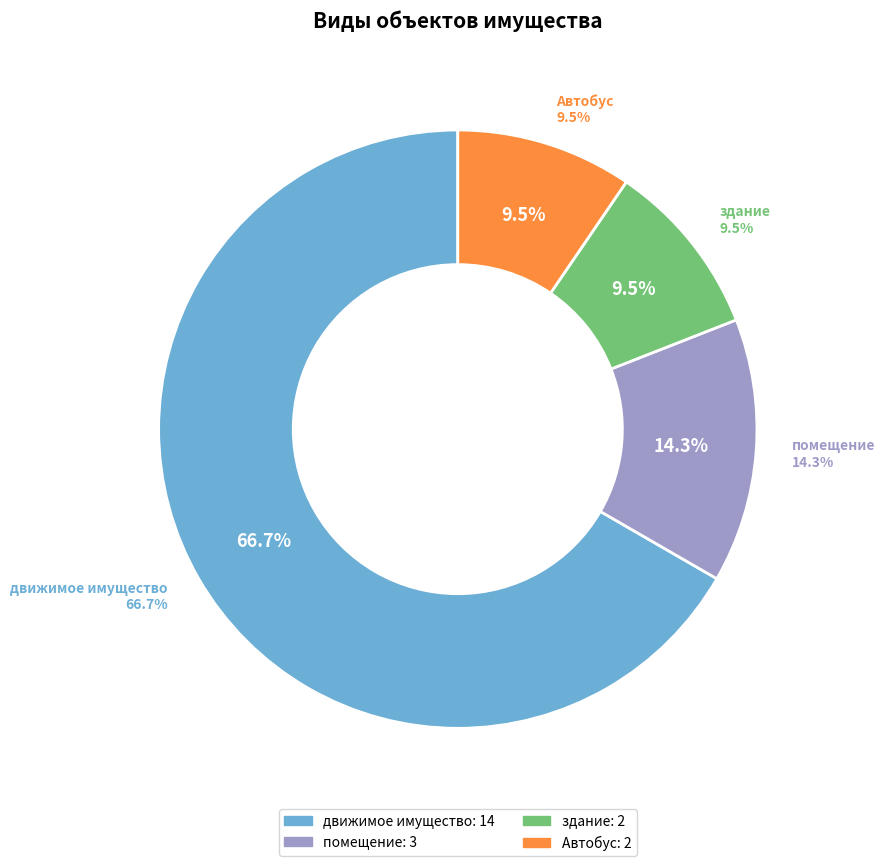

How much of the chart is everything except Автобус?

90.5%